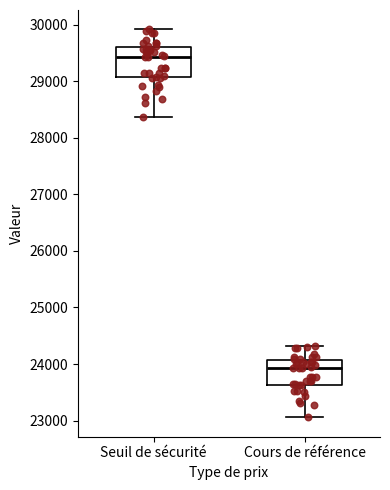

Reading left to right, read every box against the y-axis: the position of its median line, the range the box covers, and the ends of its whiskers. The values are not printed on the chart, so give them approximately, as read against the axis.

Seuil de sécurité: median 29400, box 29100 to 29600, whiskers 28400 to 29900
Cours de référence: median 23900, box 23600 to 24100, whiskers 23100 to 24300